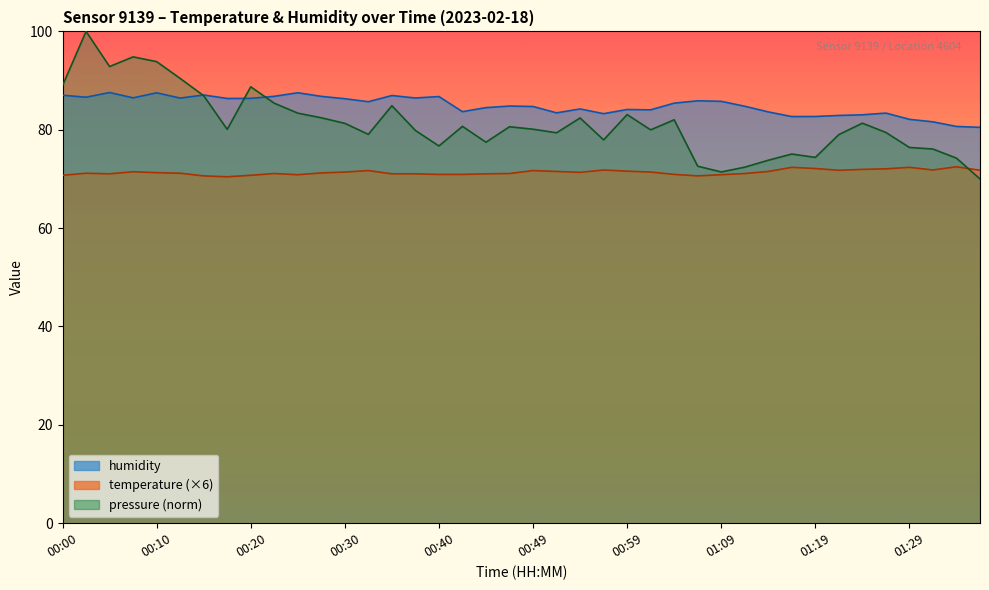

Rank the categories by humidity value from highest to lowest.

00:05, 00:25, 00:10, 00:15, 00:00, 00:35, 00:23, 00:27, 00:40, 00:03, 00:08, 00:37, 00:13, 00:20, 00:18, 00:30, 01:07, 01:09, 00:32, 01:04, 00:47, 01:11, 00:49, 00:45, 00:54, 00:59, 01:02, 00:42, 01:14, 00:52, 01:26, 00:57, 01:24, 01:21, 01:19, 01:16, 01:29, 01:31, 01:34, 01:36